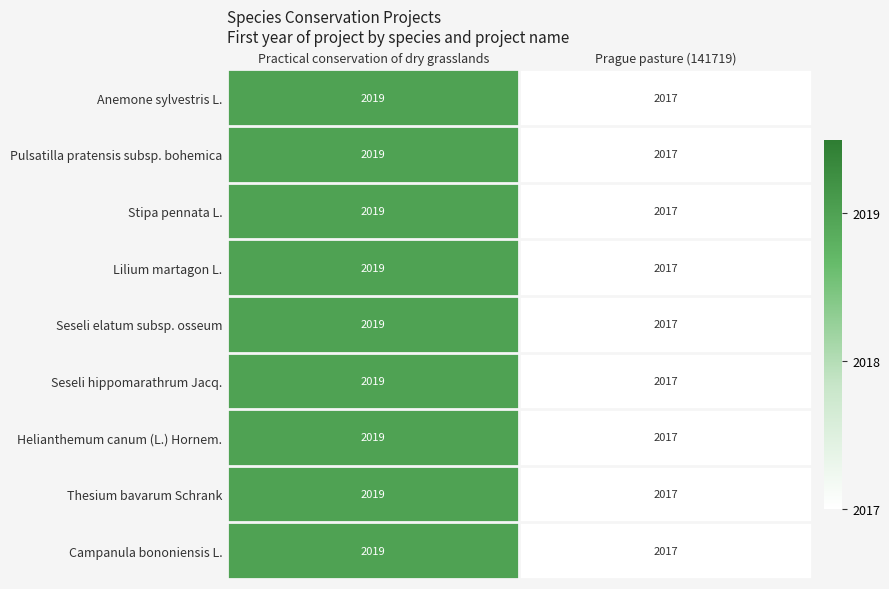

What is the sum of all Stipa pennata L. values?

4036